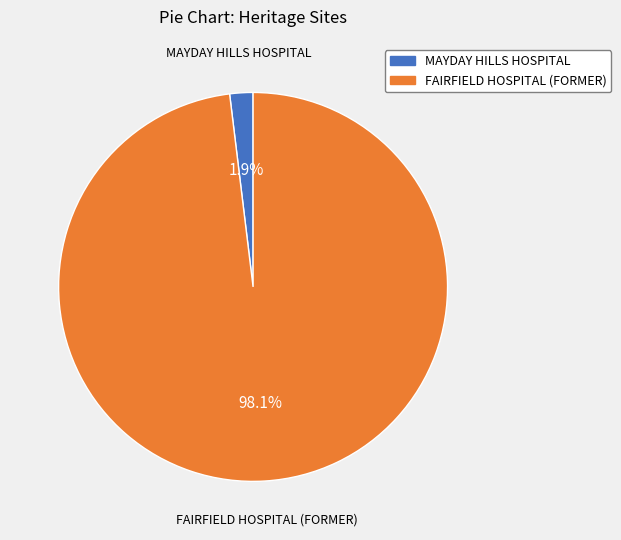

The FAIRFIELD HOSPITAL (FORMER) slice represents 98% of the pie. True or false?

True